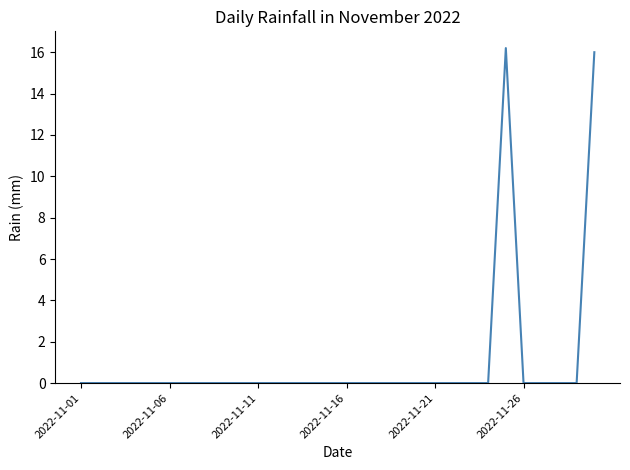

What is the maximum value shown in the chart?

16.2